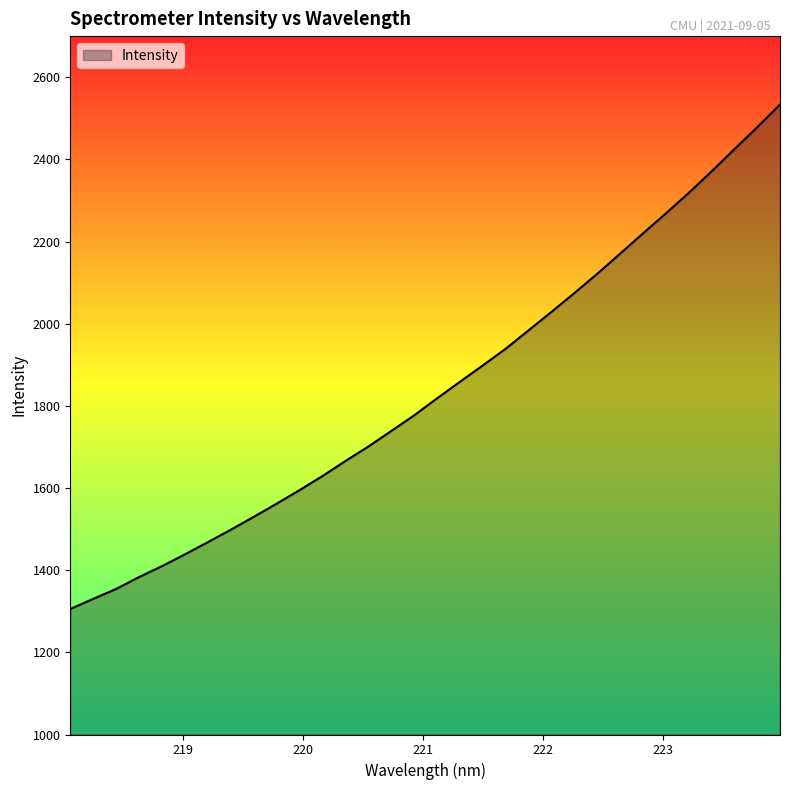

True or false: the data has more than 1 interior local peaks.

False